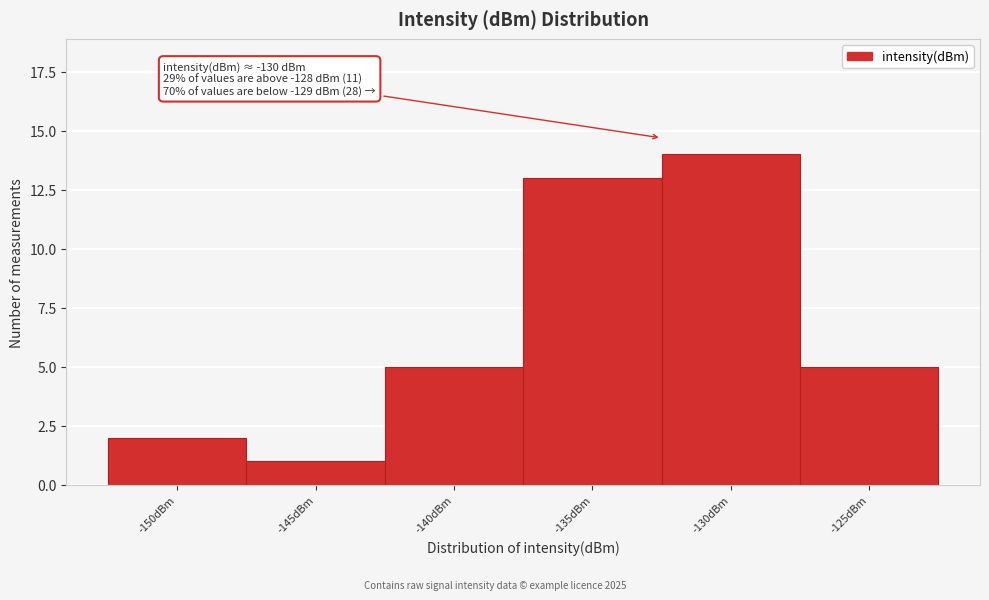

Reading left to right, what are all the values shown in this chart?

-150dBm=2	-145dBm=1	-140dBm=5	-135dBm=13	-130dBm=14	-125dBm=5